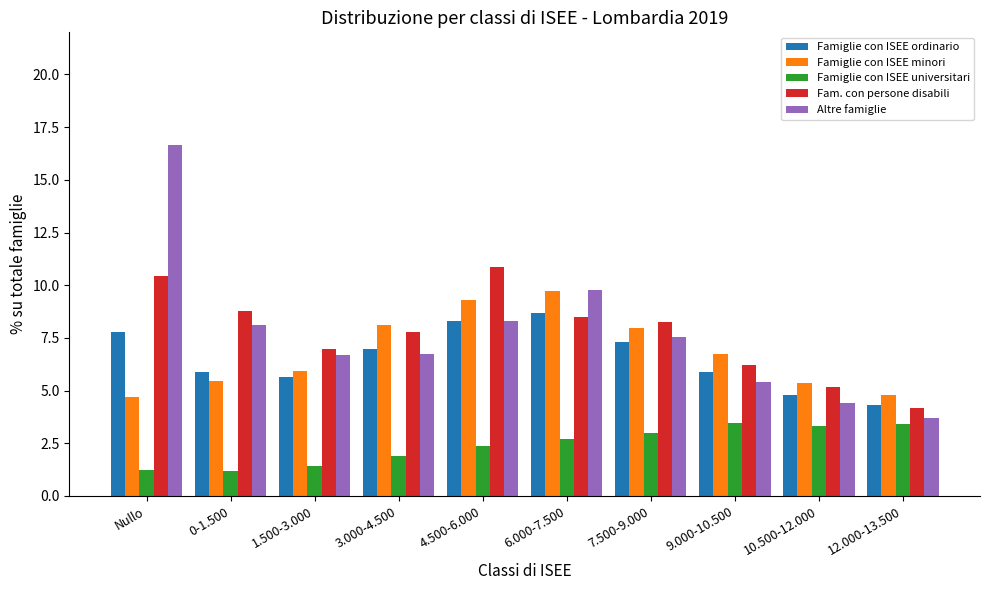

How many data points in Famiglie con ISEE universitari are less than 2?

4